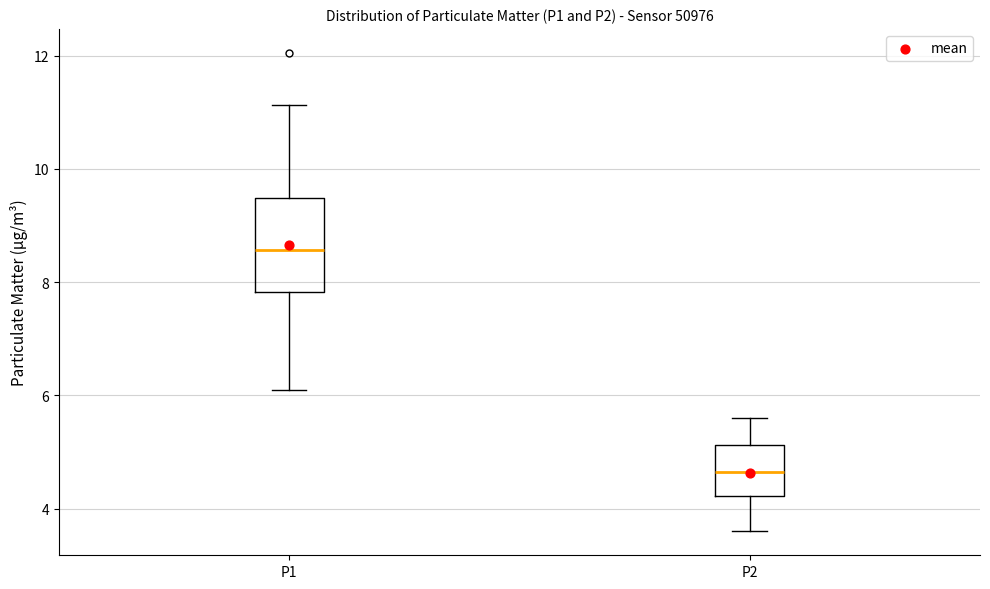

Reading left to right, read every box against the y-axis: the position of its median line, the range the box covers, and the ends of its whiskers. The values are not printed on the chart, so give them approximately, as read against the axis.

P1: median 8.6, box 7.8 to 9.4, whiskers 6.2 to 11.2
P2: median 4.6, box 4.2 to 5.2, whiskers 3.6 to 5.6